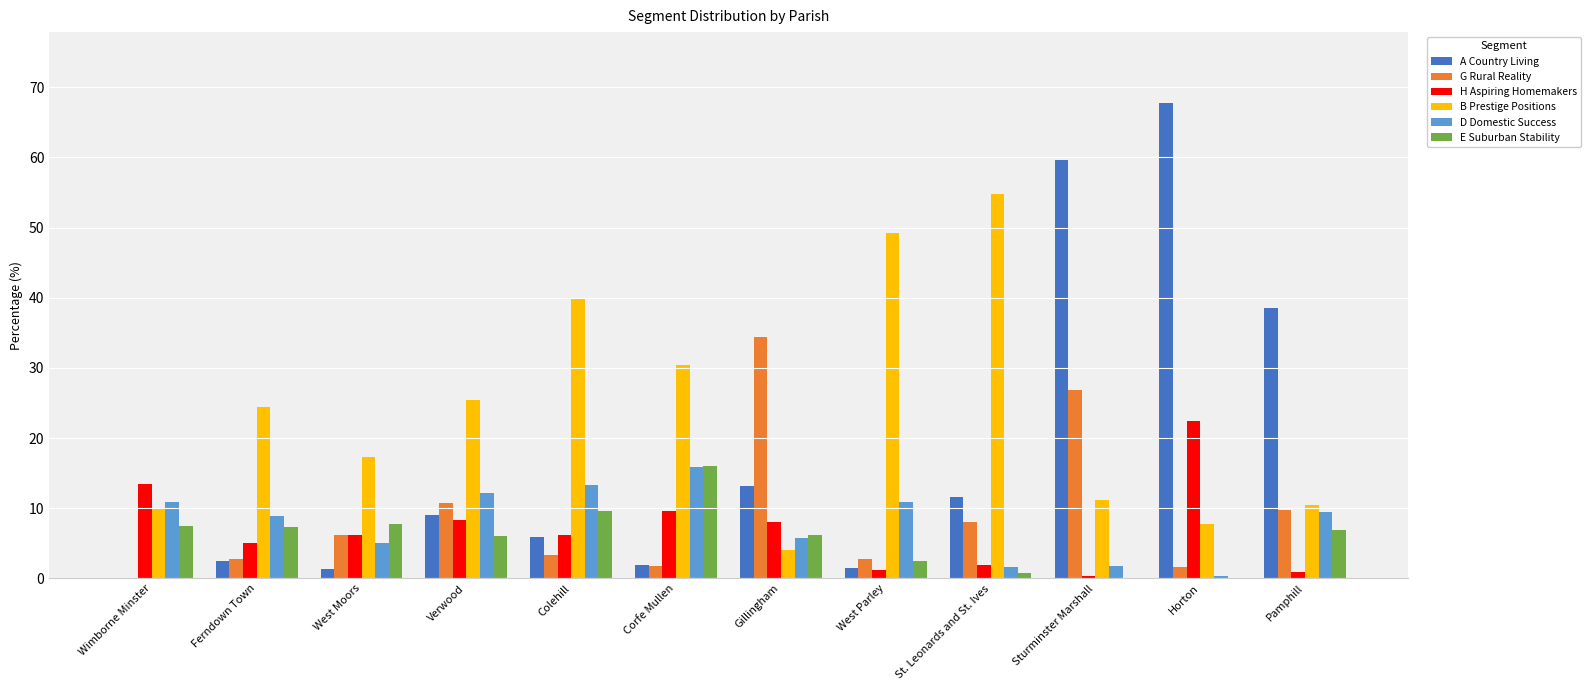

What is the maximum value shown in the chart?

67.7